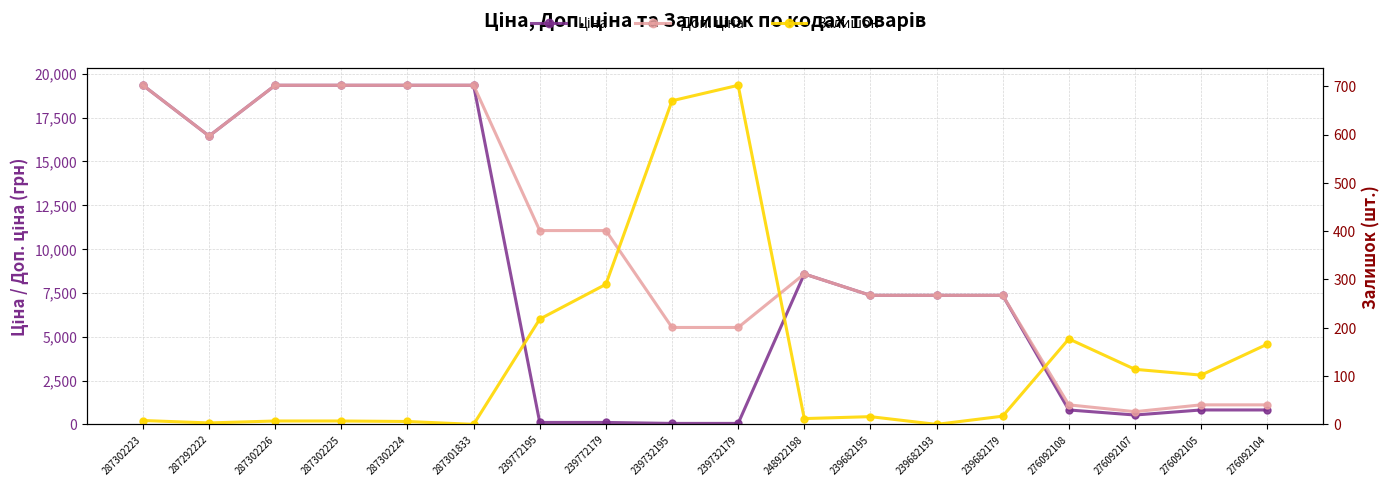

Rank the series by their average value, from highest to lowest.

Доп. ціна, Ціна, Залишок